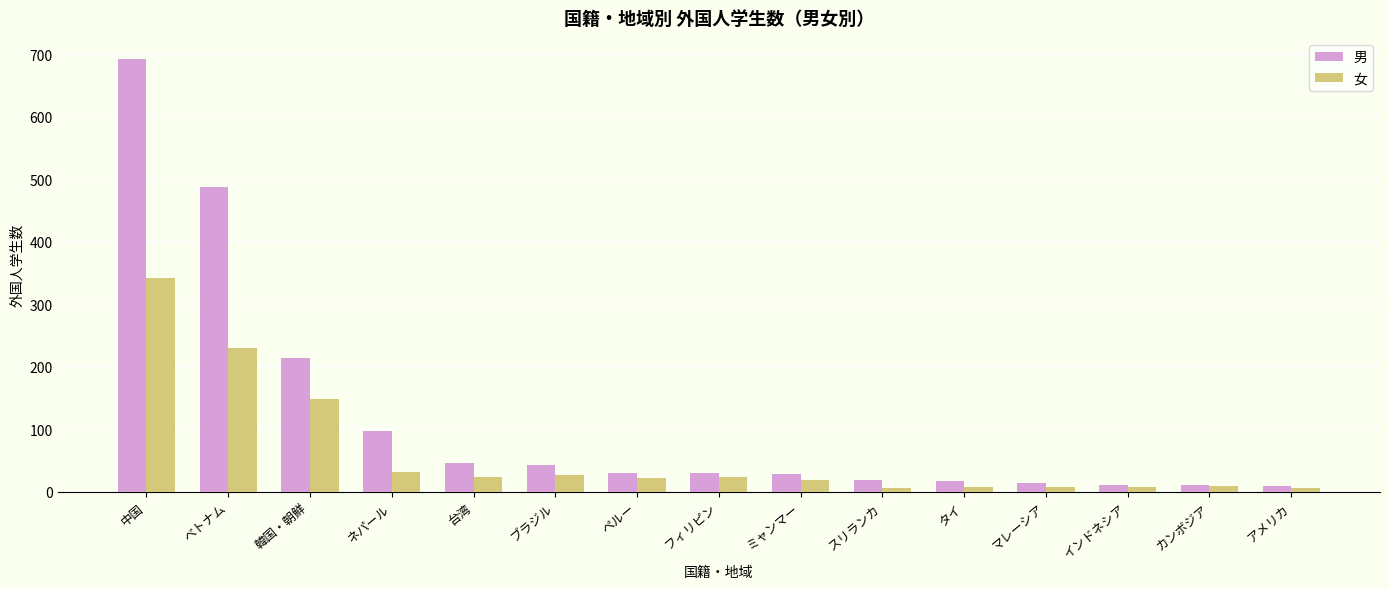

At which label does 男 first exceed 29?

中国